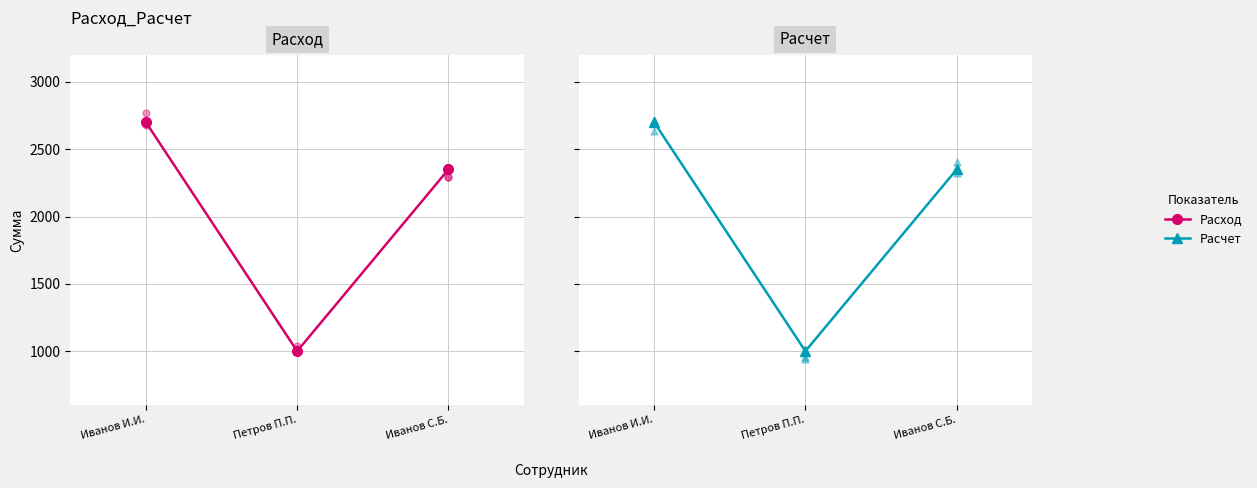

What are all the series names shown in the legend?

Расход, Расчет